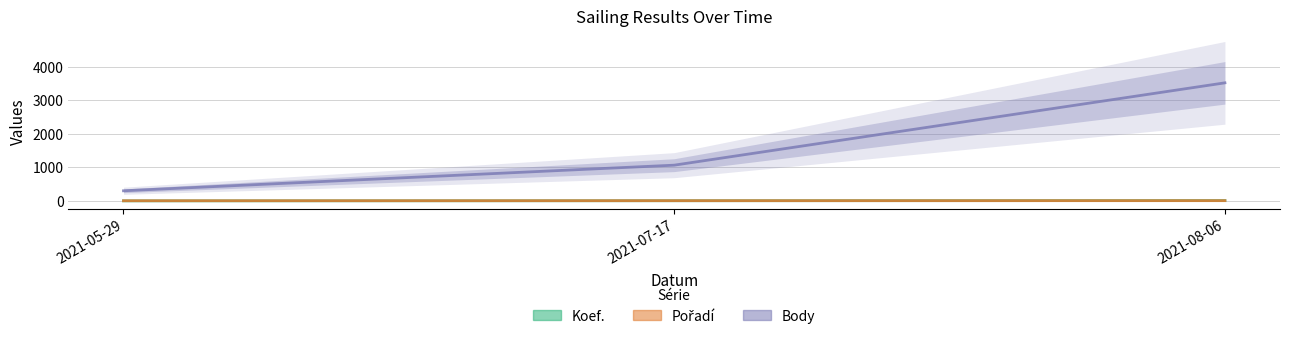

Does the chart display data point markers on the line(s)?

No